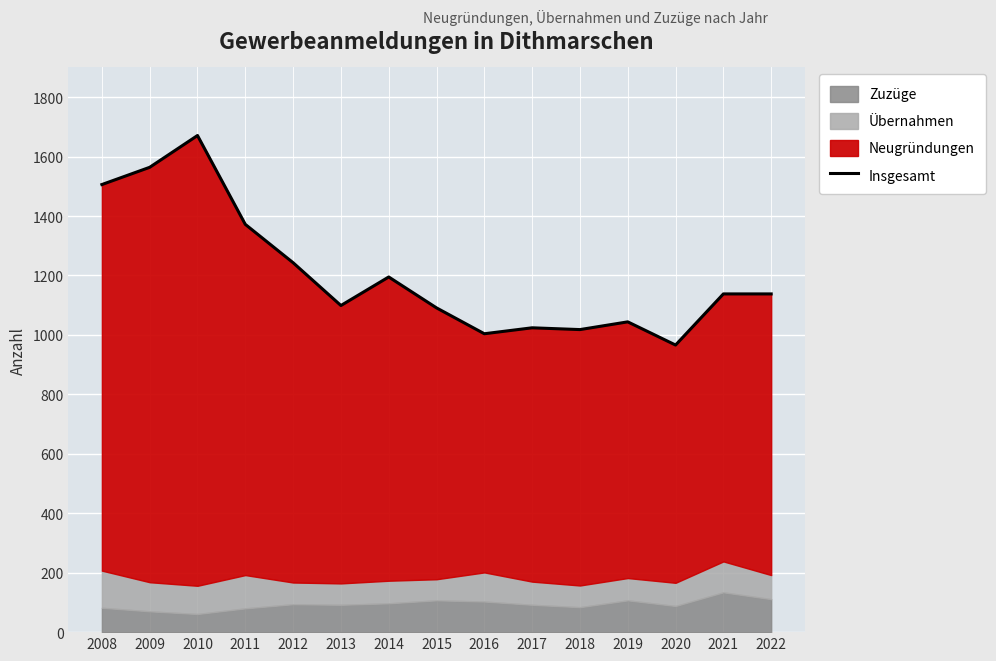

Reading right to left, transcribe all the data shown in this chart.

1138	1138	966	1044	1018	1024	1004	1091	1195	1099	1243	1372	1671	1564	1506